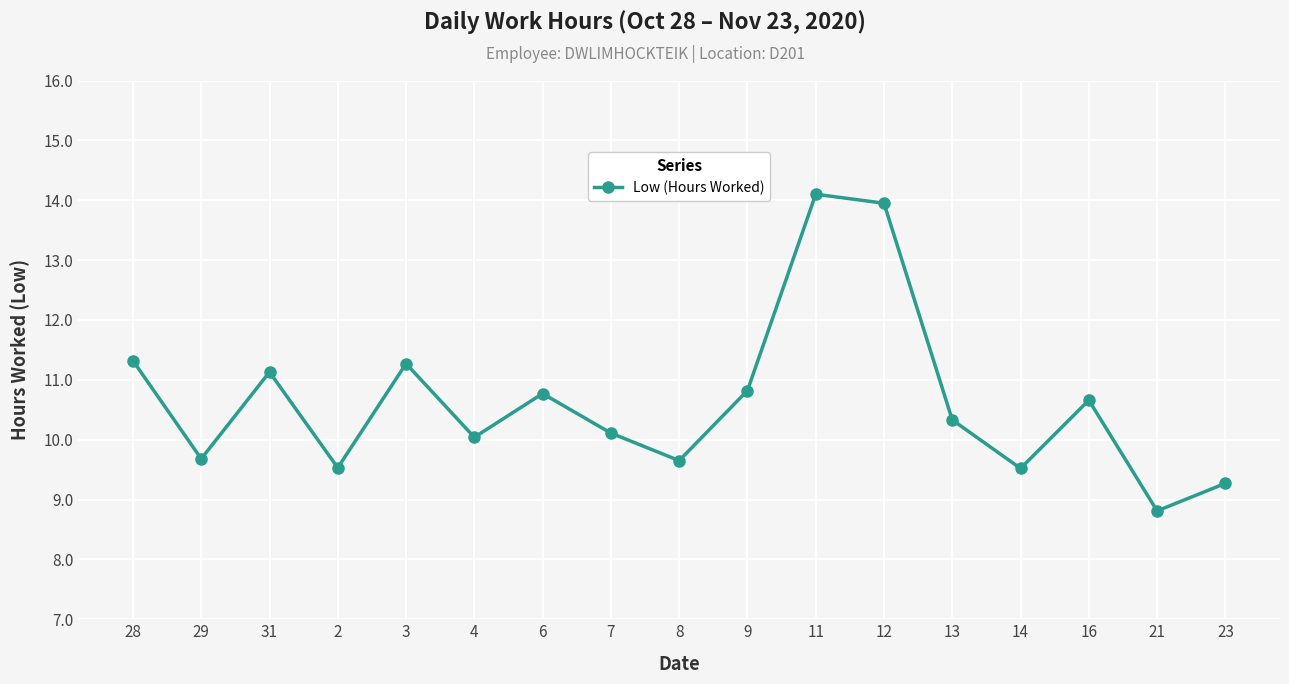

What is the sum of all values?

181.0